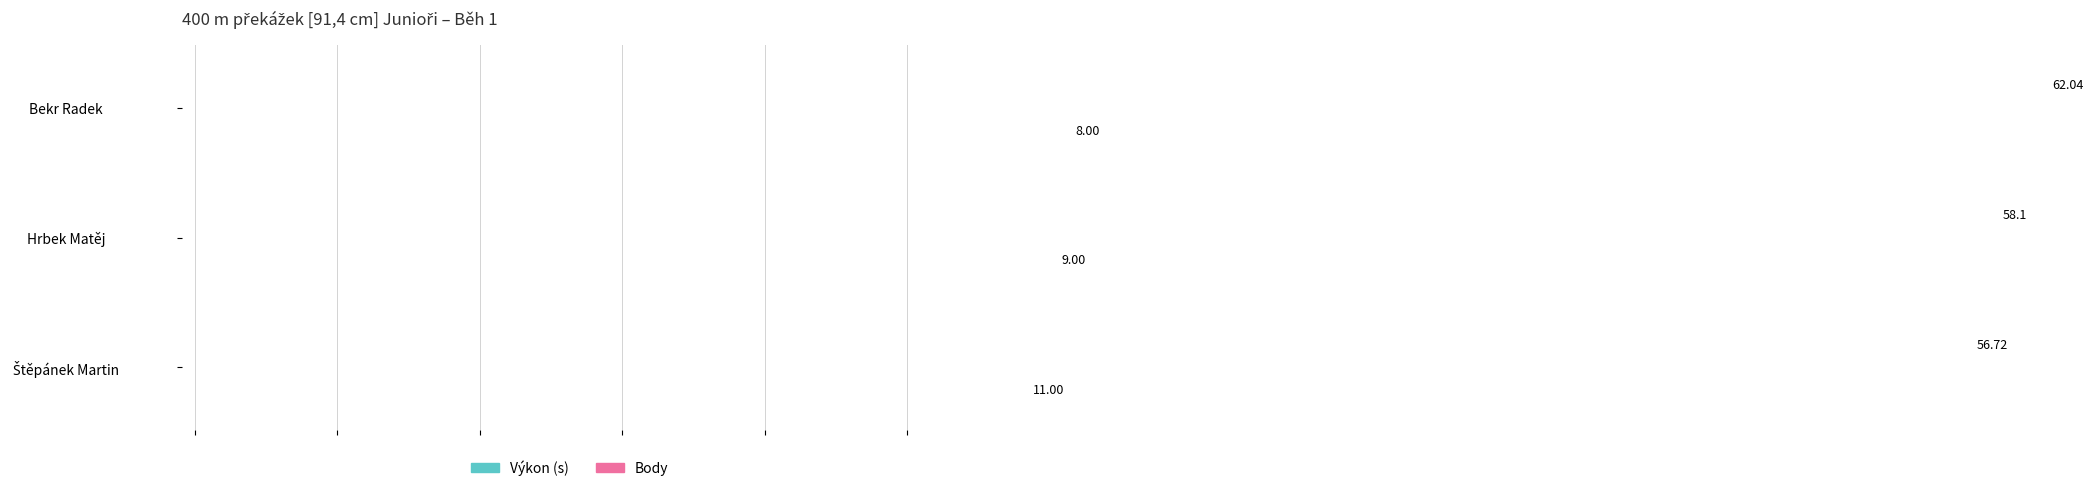

What is the difference between the maximum and second lowest values in the Body series?

2.0